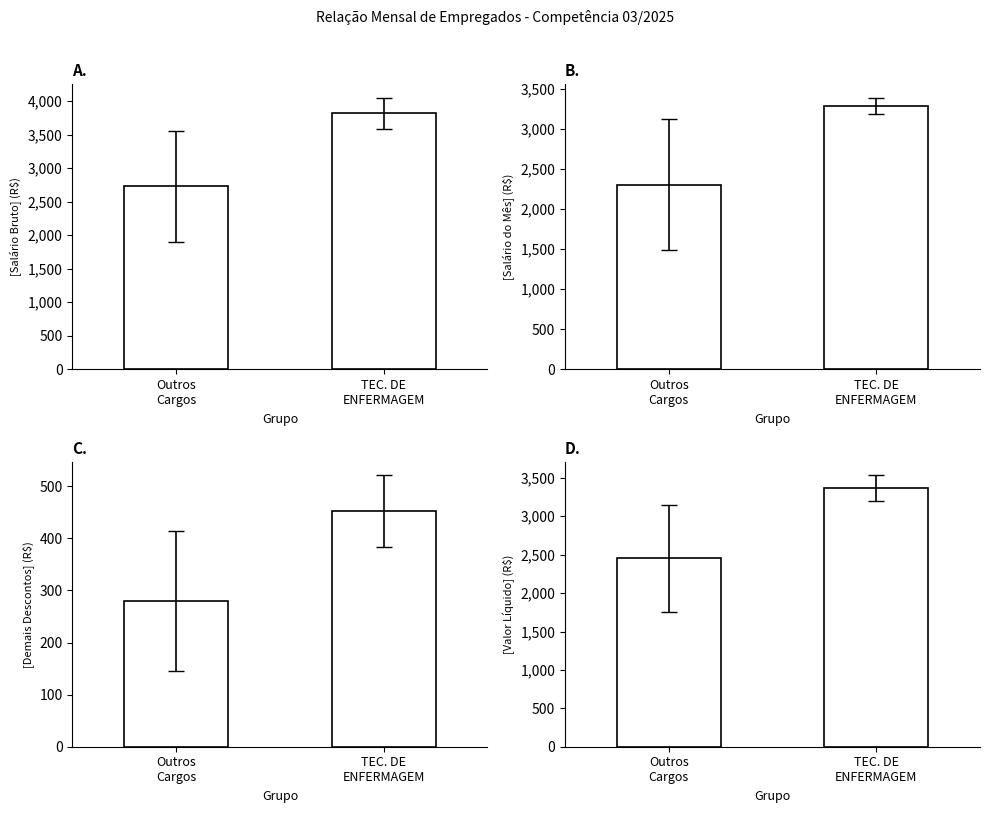

True or false: Valor Líquido (R$) has a value of 5422.8 at TEC. DE
ENFERMAGEM.

False